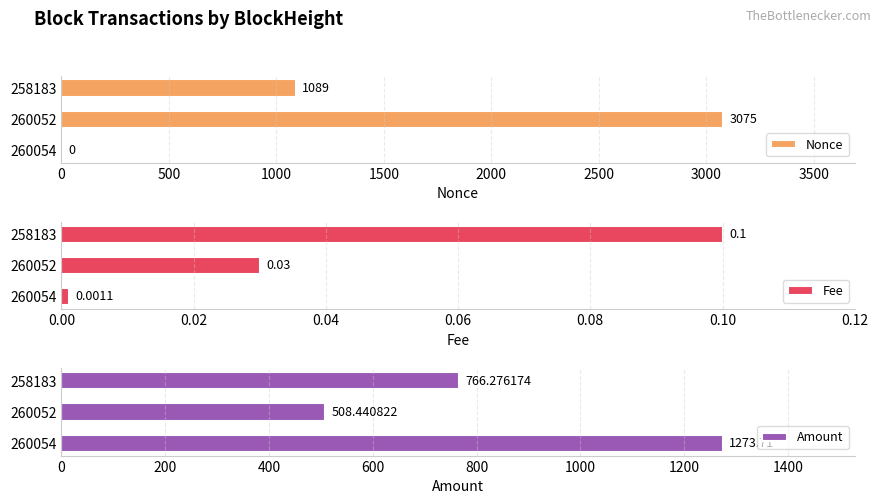

What is the average value of the Amount series?

849.5